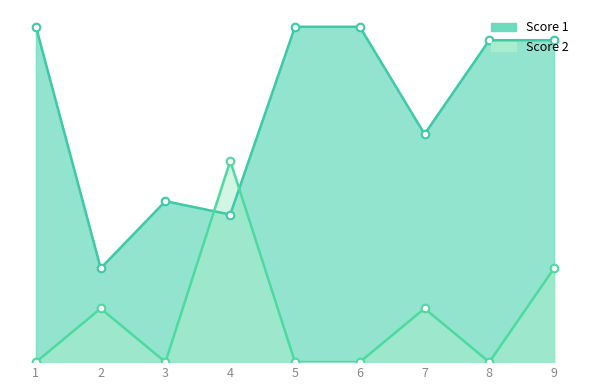

What is the total value across all series at 5?

25